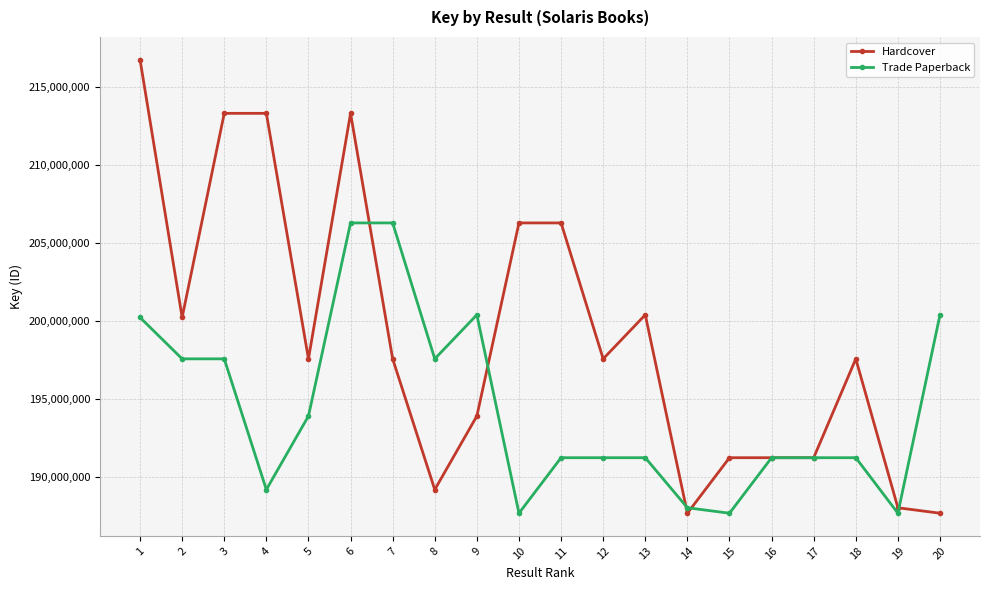

The value of Trade Paperback at 7 is 206283125. True or false?

True